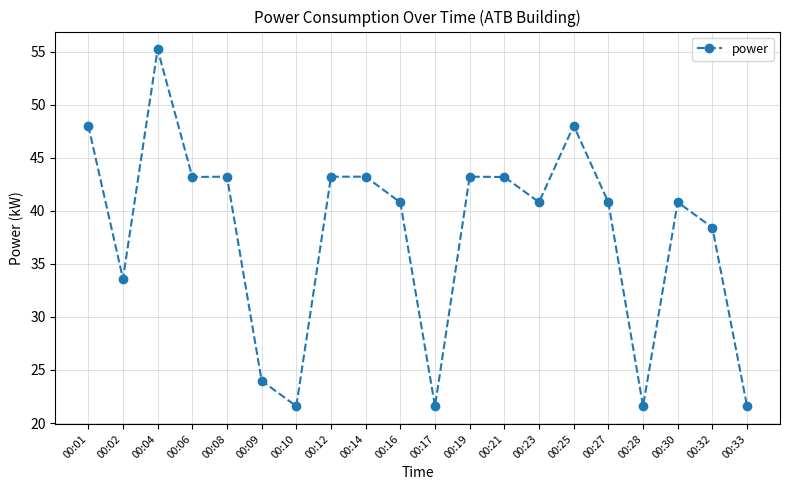

Reading left to right, what are all the values shown in this chart?

48.0	33.6	55.2	43.2	43.2	24.0	21.6	43.2	43.2	40.8	21.6	43.2	43.2	40.8	48.0	40.8	21.6	40.8	38.4	21.6